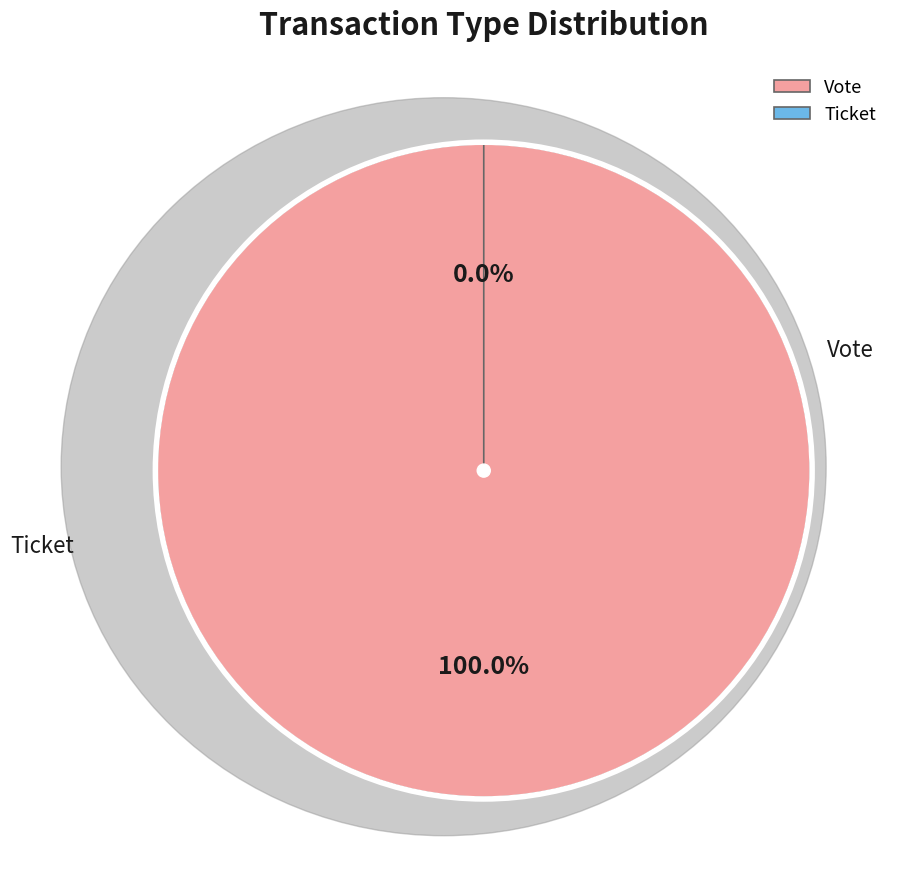

How many segments does this pie chart have?

2